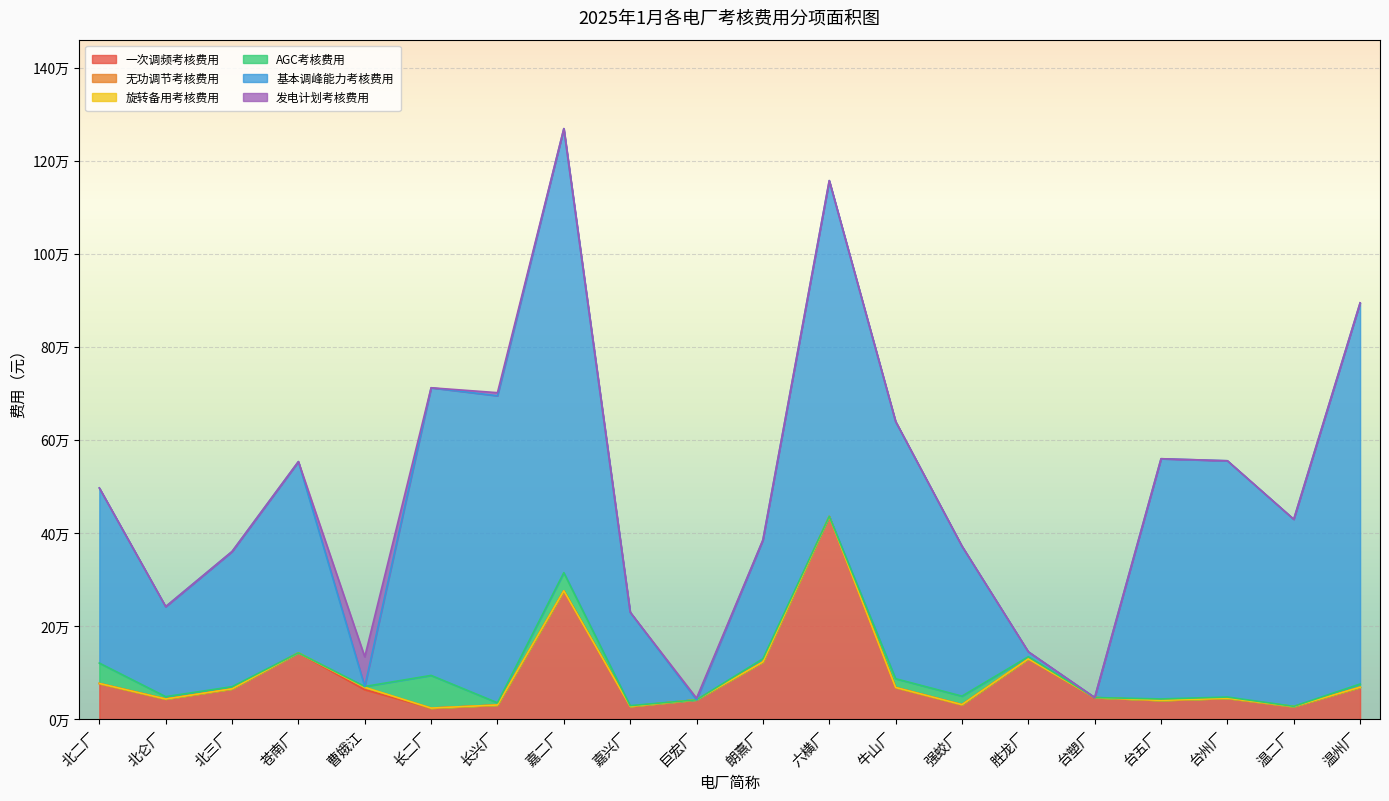

At which category does the chart reach its minimum across all series?

北二厂